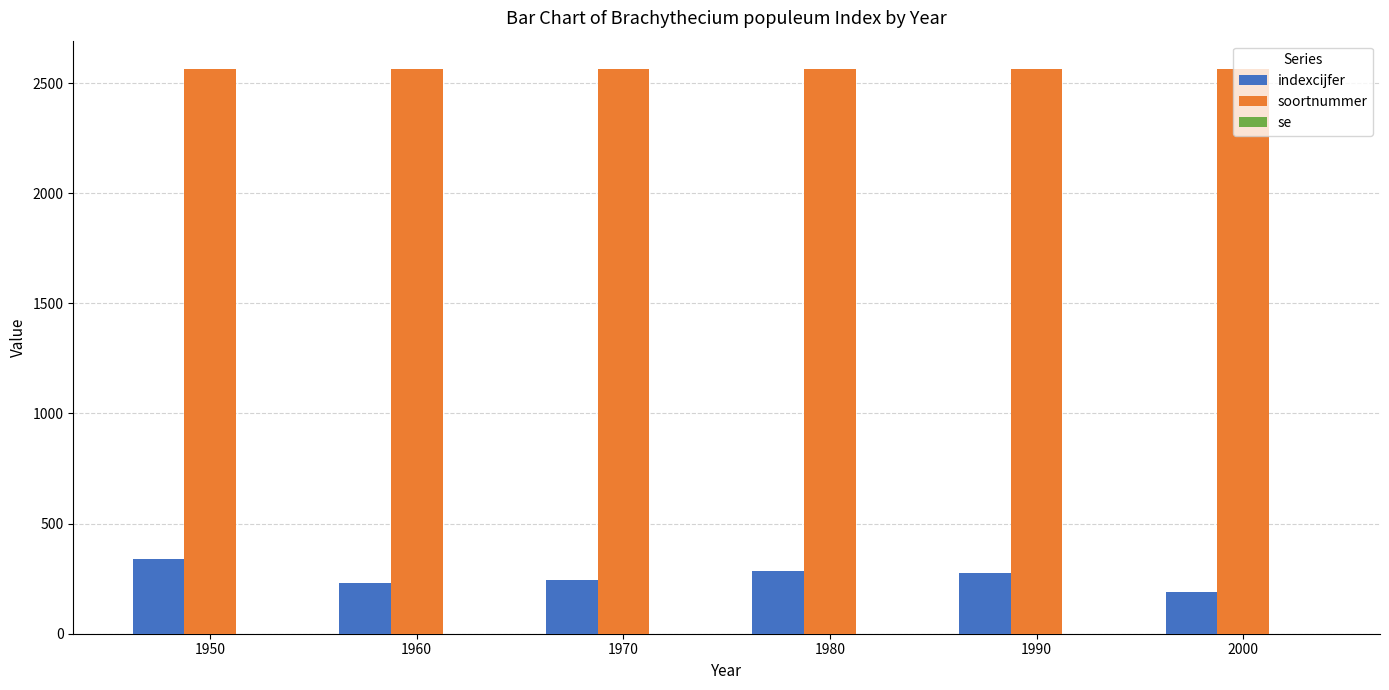

What is the spread (max minus min) of values at 1970?

2320